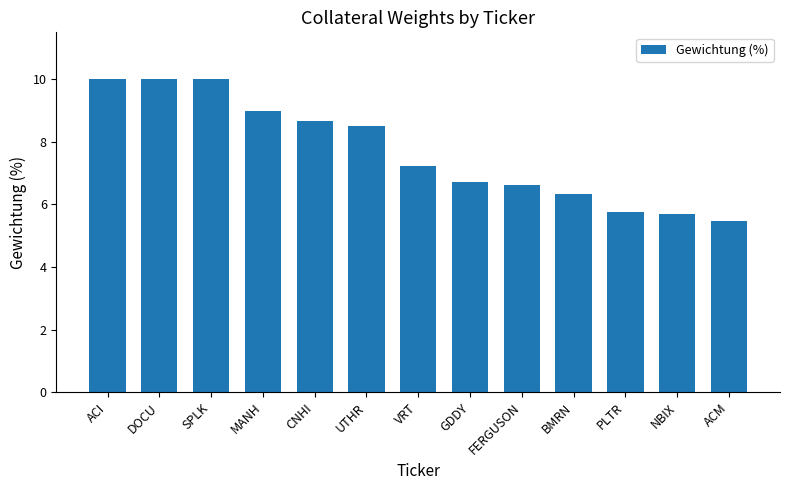

What is the approximate value at PLTR?

5.8